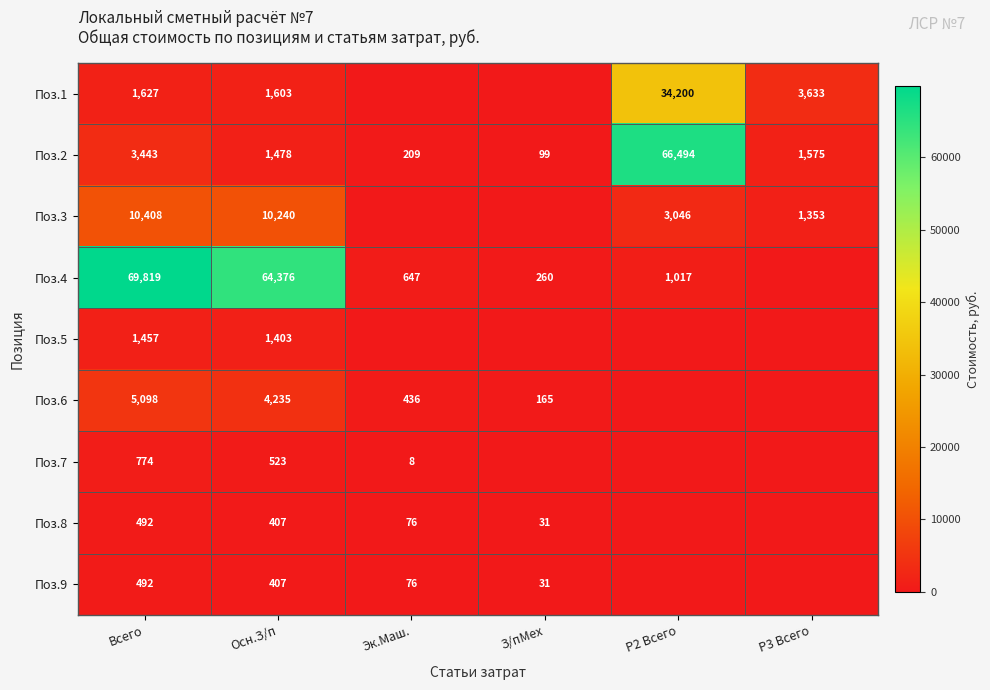

True or false: Поз.2 has a value of 2739 at Р3 Всего.

False